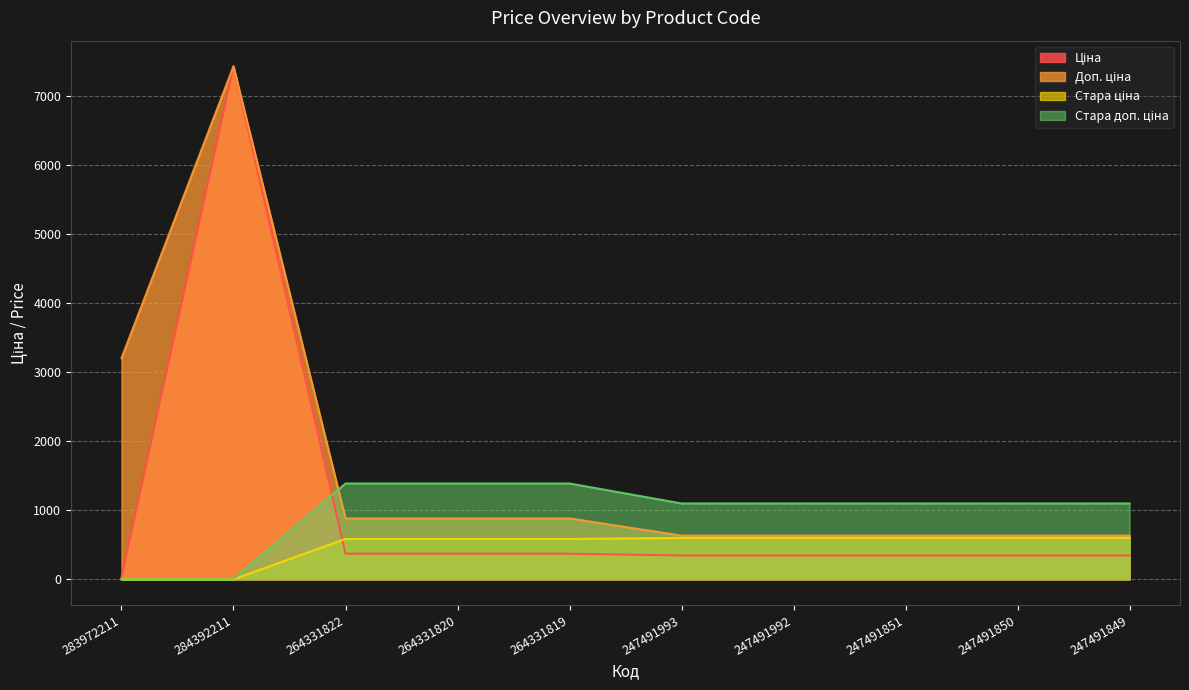

What is the difference between the highest and lowest values at 264331820?

1018.1